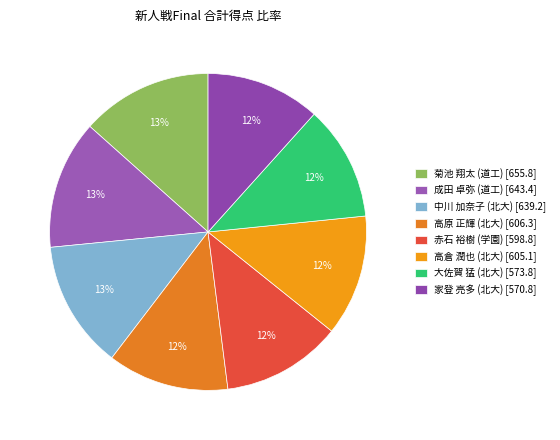

Count the number of slices in the pie.

8